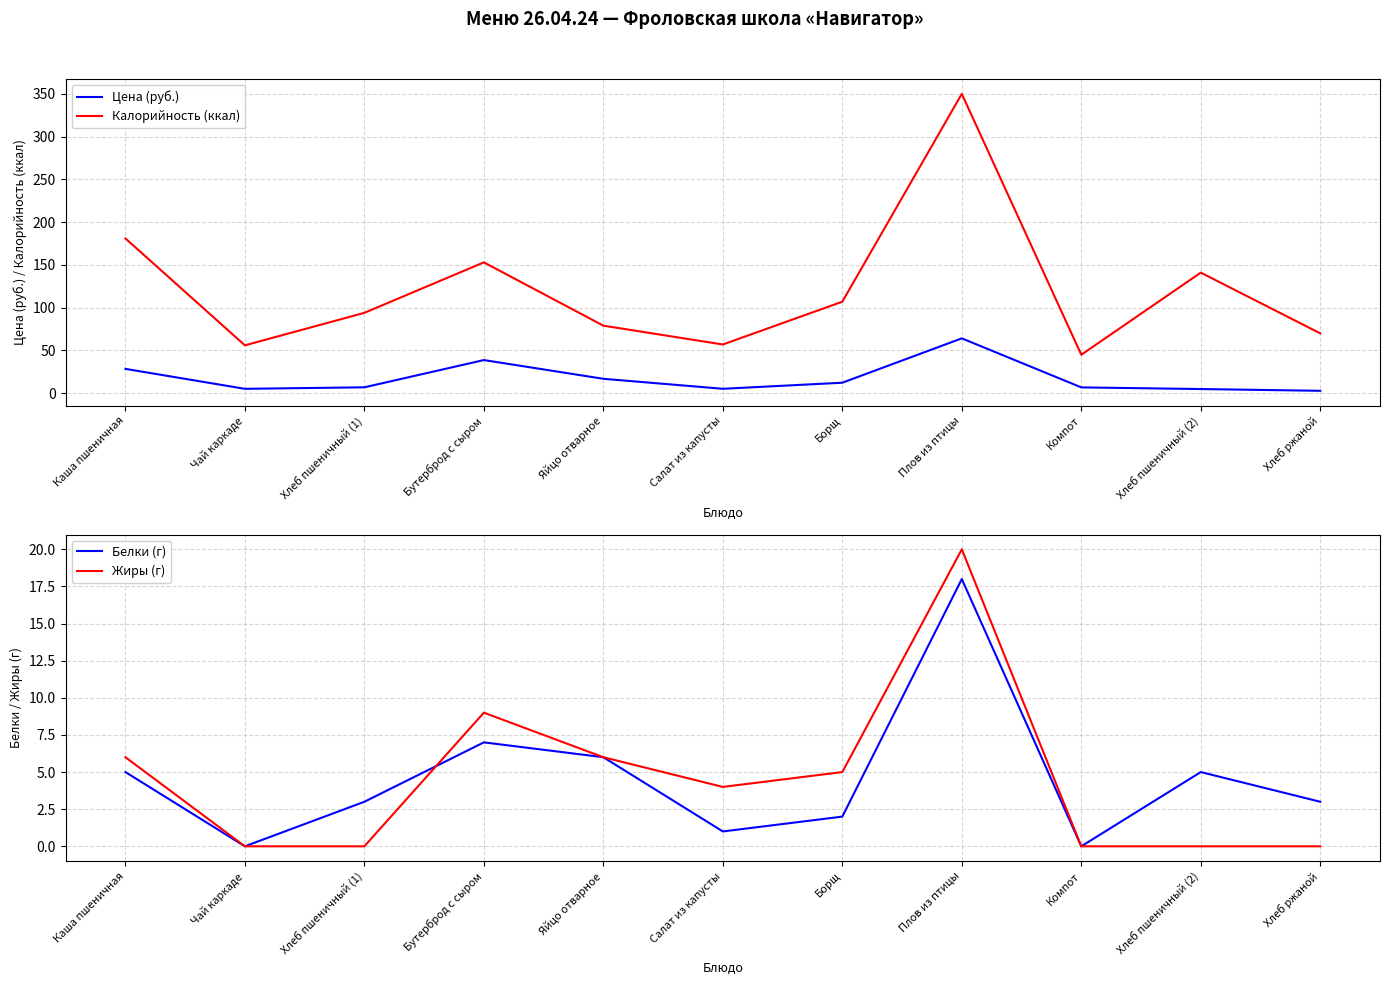

What are all the series names shown in the legend?

Цена (руб.), Калорийность (ккал), Белки (г), Жиры (г)